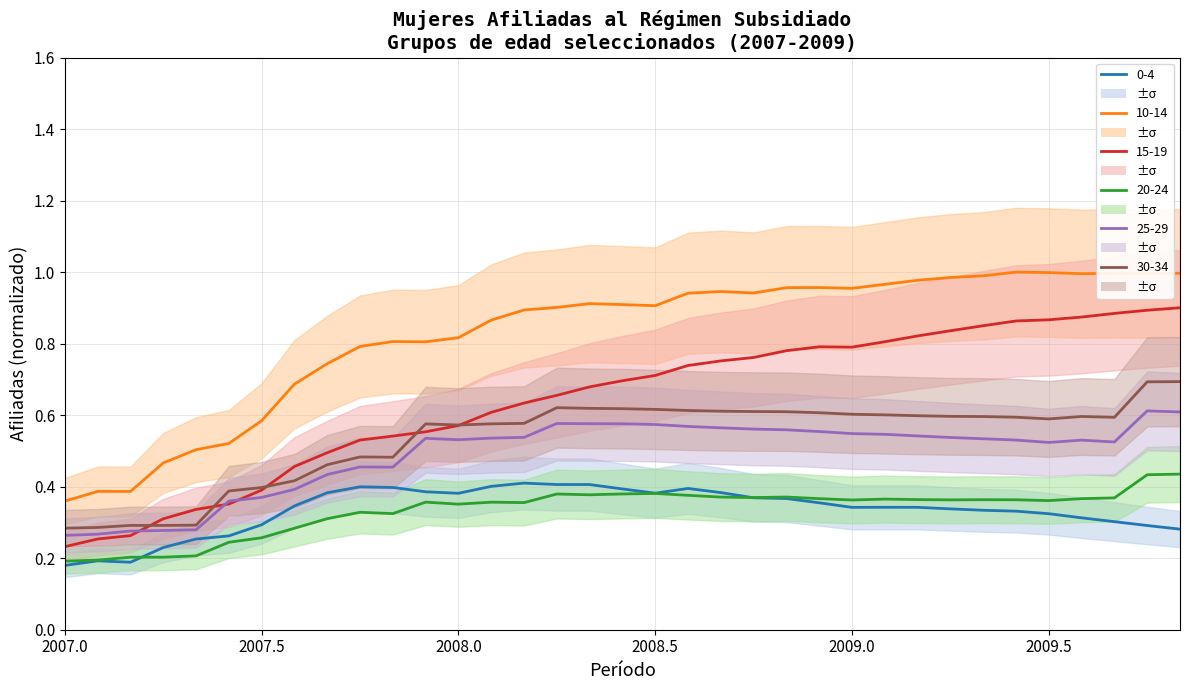

What is the lowest value of the 20-24 series?

0.2